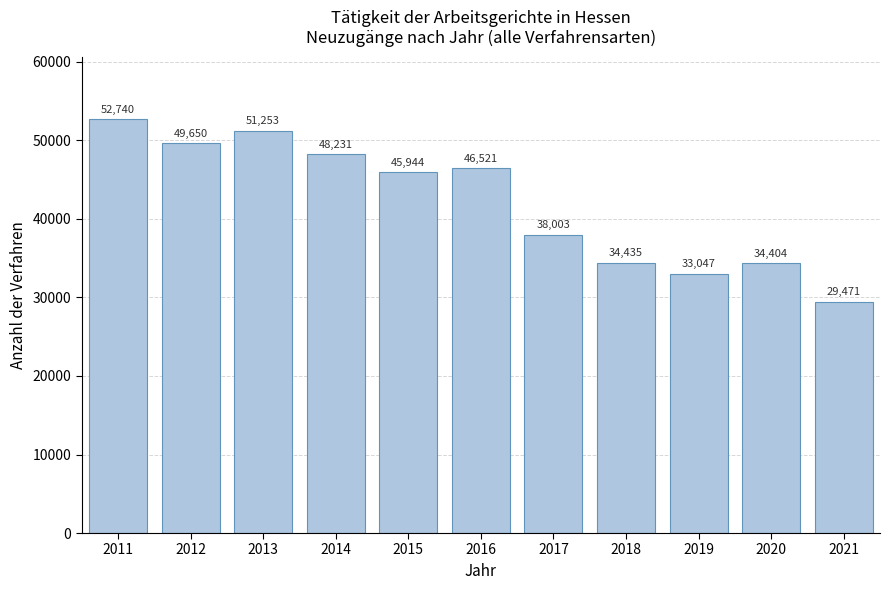

Reading right to left, extract all data points from this chart.

29471	34404	33047	34435	38003	46521	45944	48231	51253	49650	52740